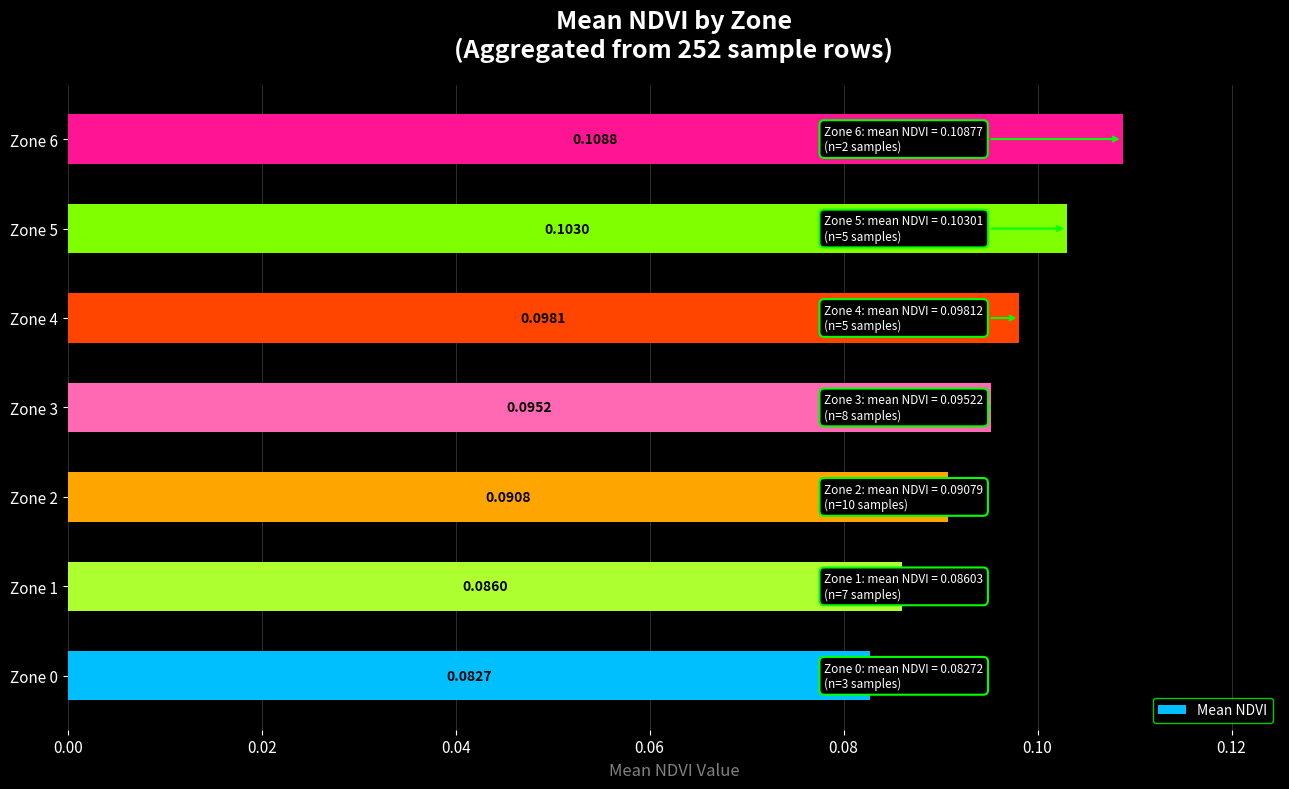

List the labels in order of value, largest first.

Zone 6, Zone 5, Zone 4, Zone 3, Zone 2, Zone 1, Zone 0